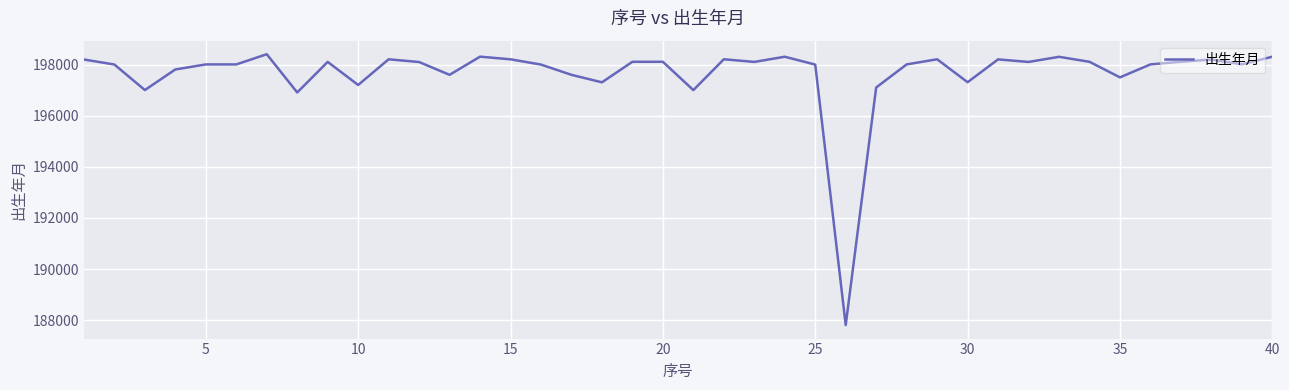

What is the difference between the maximum and minimum values?

10599